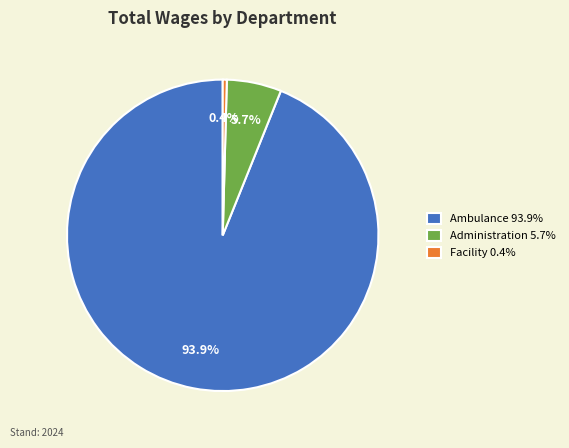

How many slices are in this pie chart?

3